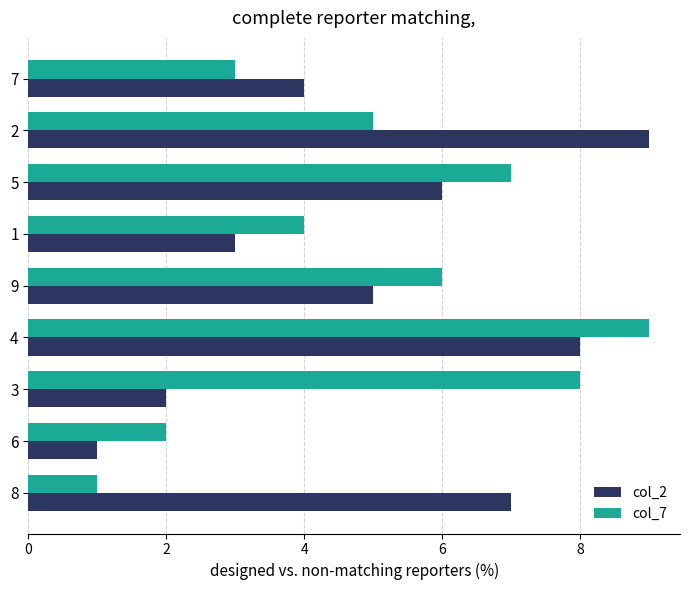

What value does the col_7 series have at 2?

5